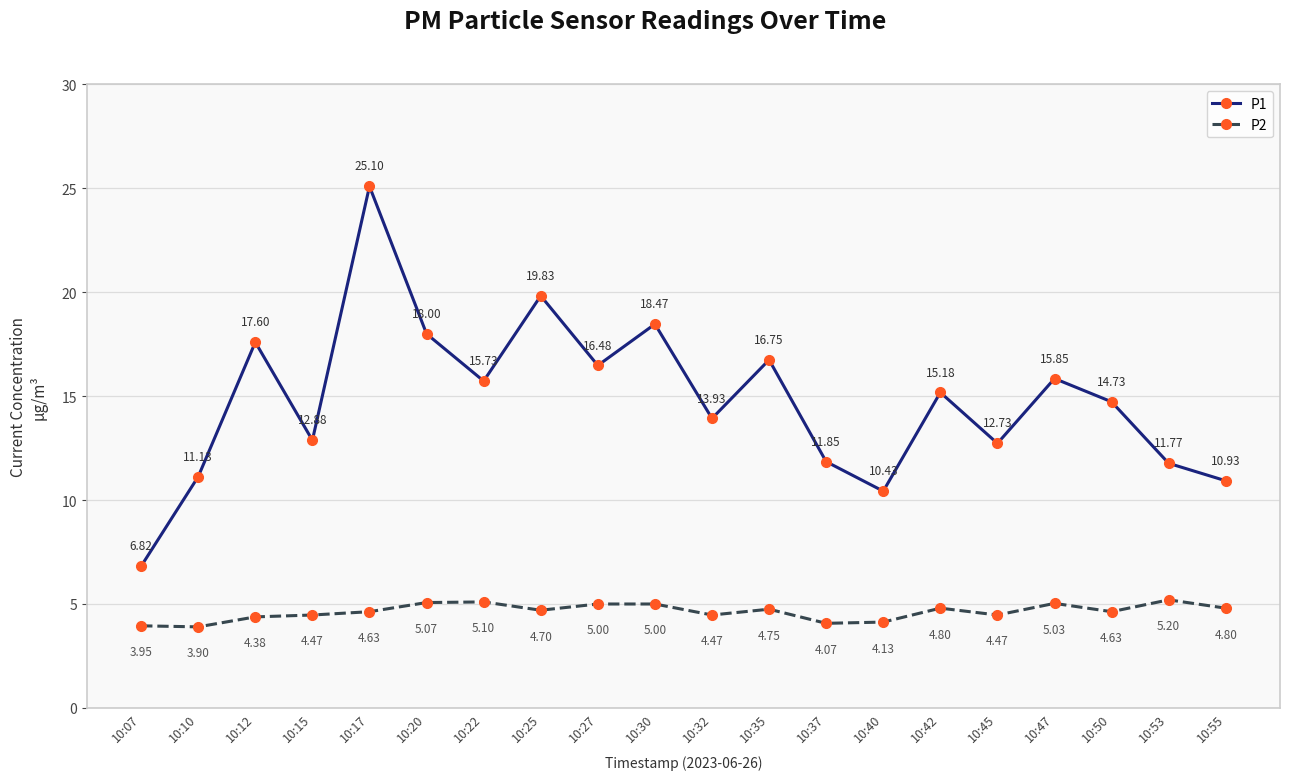

What value does the P1 series have at 10:25?

19.8